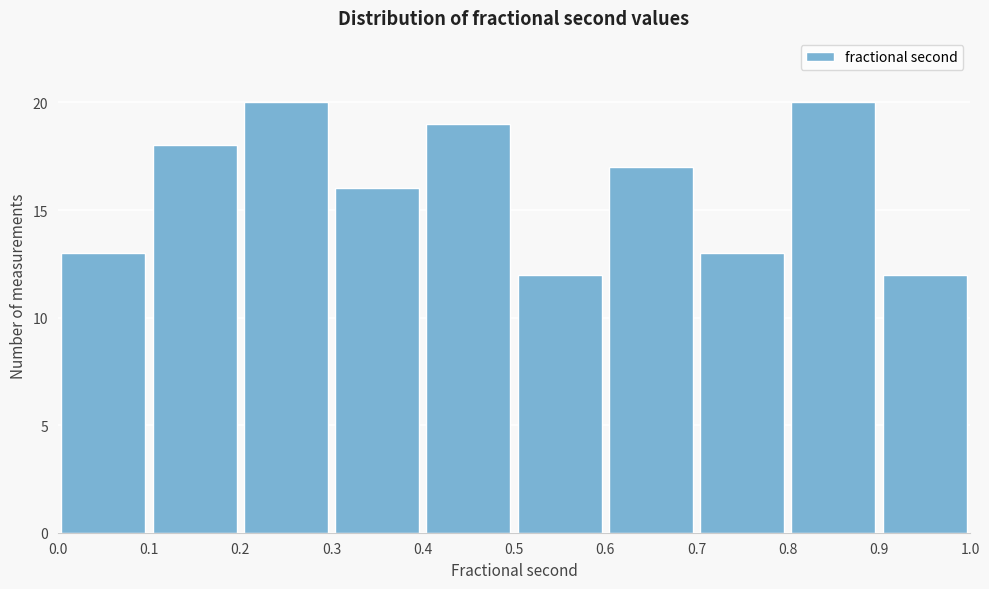

What is the height of the bar covering 0.3 to 0.4 on the x-axis? The values are not printed on the chart, so give them approximately, as read against the axis.

16